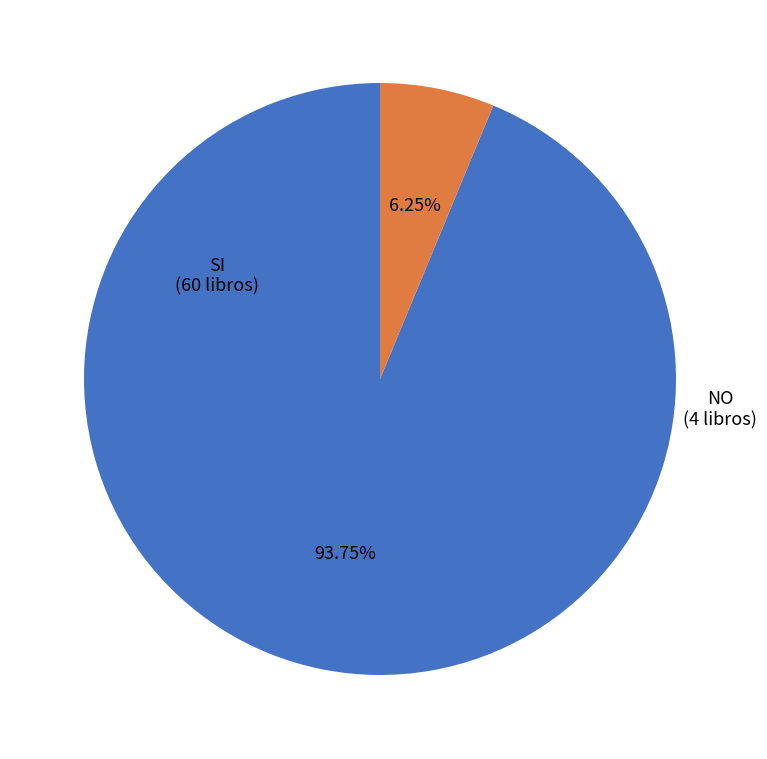

Is it true that SI is 99% of the pie?

False